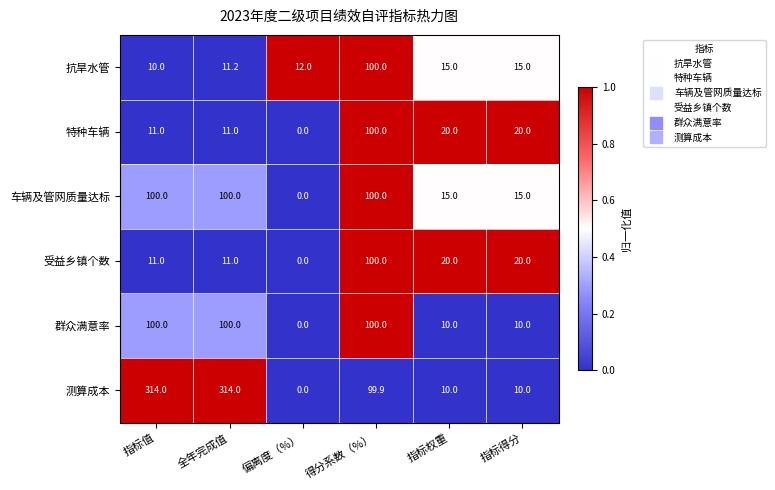

True or false: 受益乡镇个数 has a value of 20.0 at 指标得分.

True